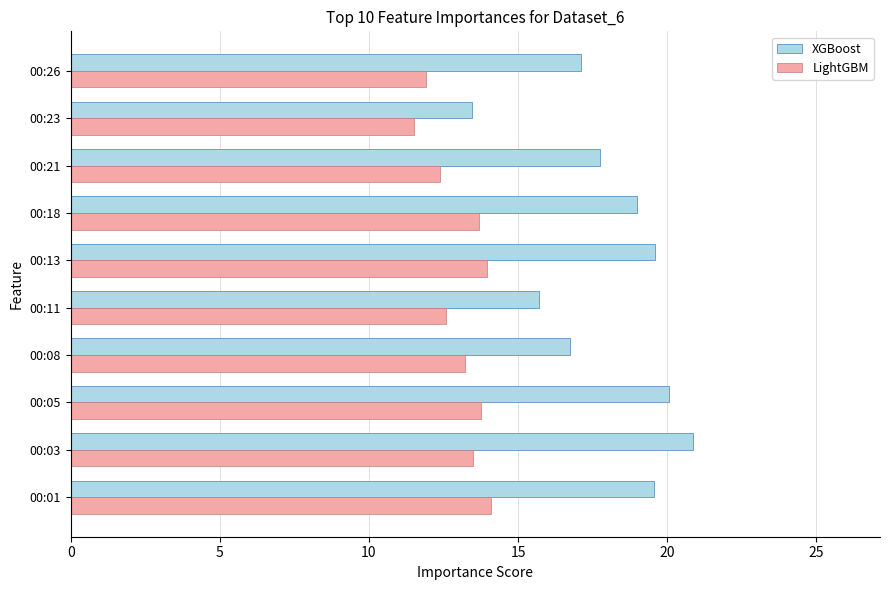

What is the maximum value shown in the chart?

20.9